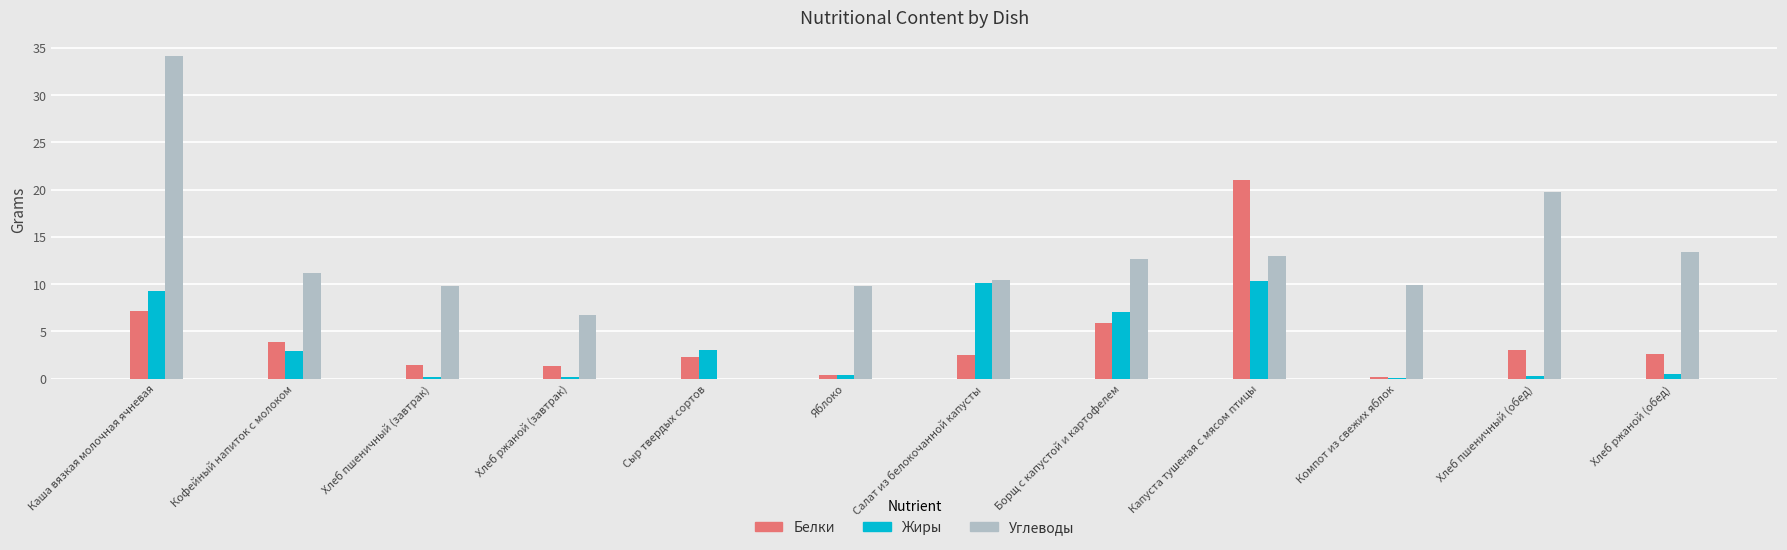

What is the sum of the Жиры values at Компот из свежих яблок and Салат из белокочанной капусты?

10.2